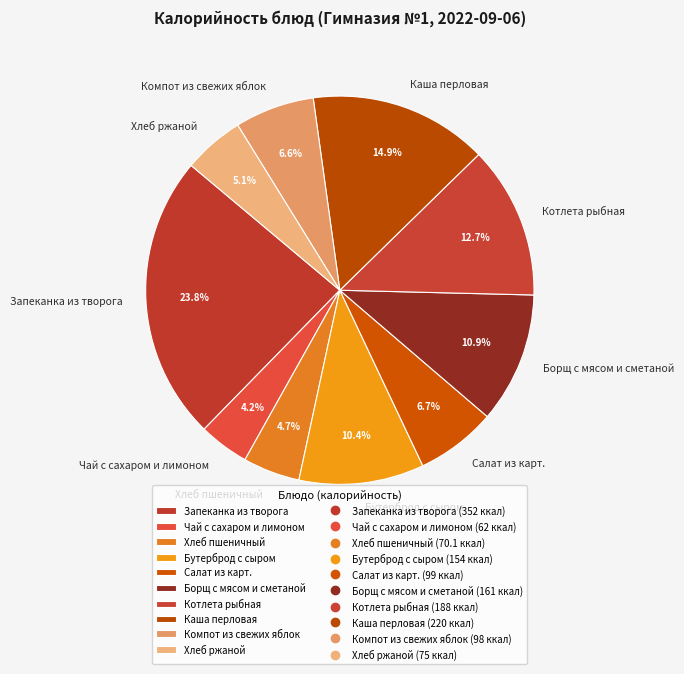

Count the number of slices in the pie.

10